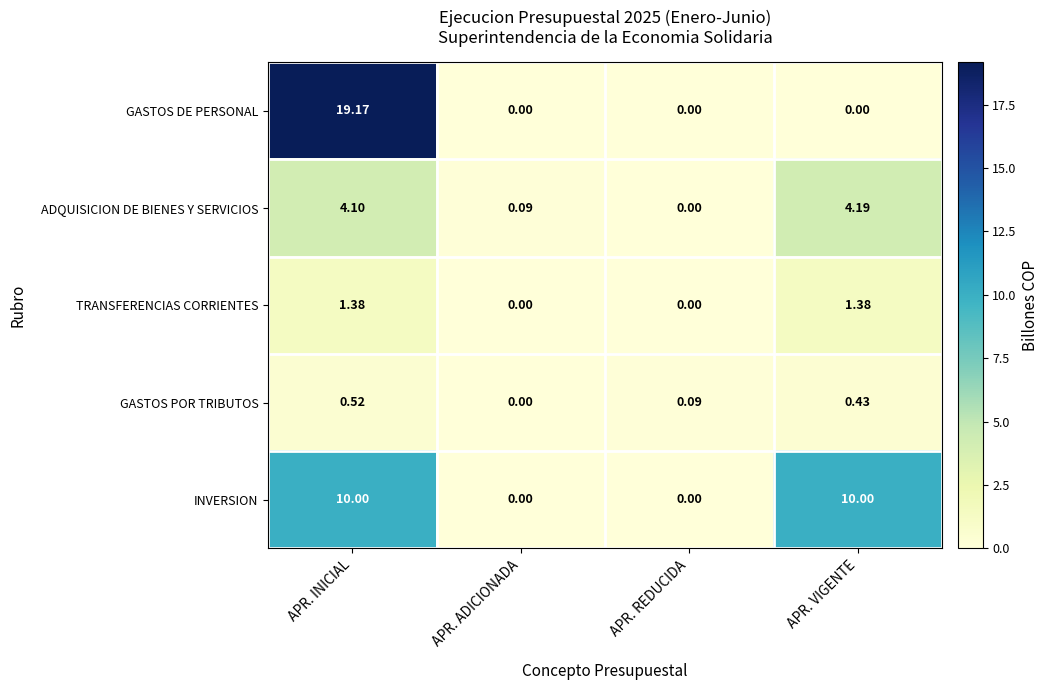

Which category has the highest value across all series?

APR. INICIAL